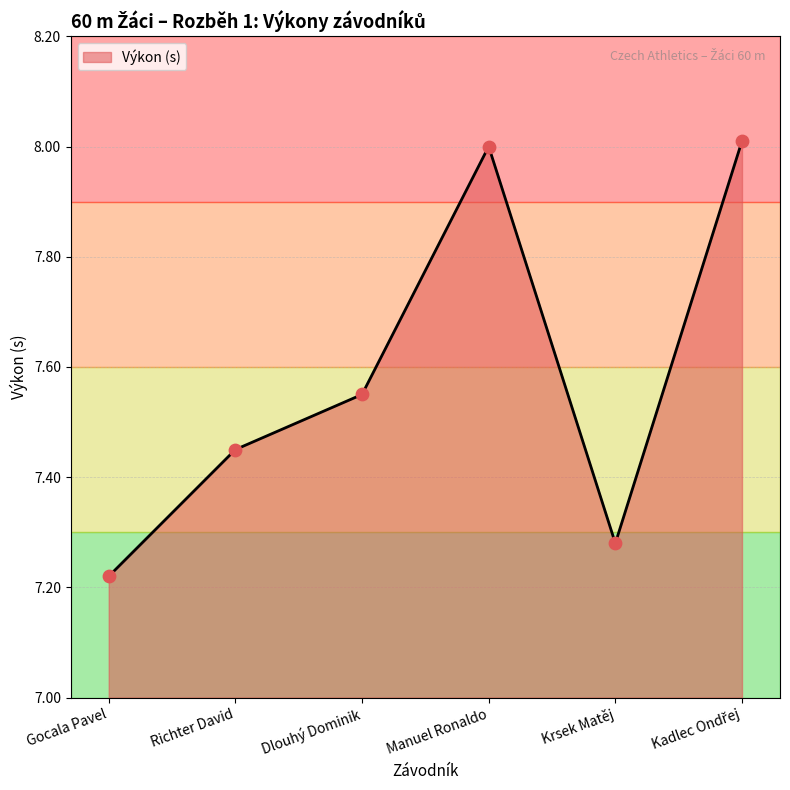

What is the change in value from Gocala Pavel to Richter David?

+0.2